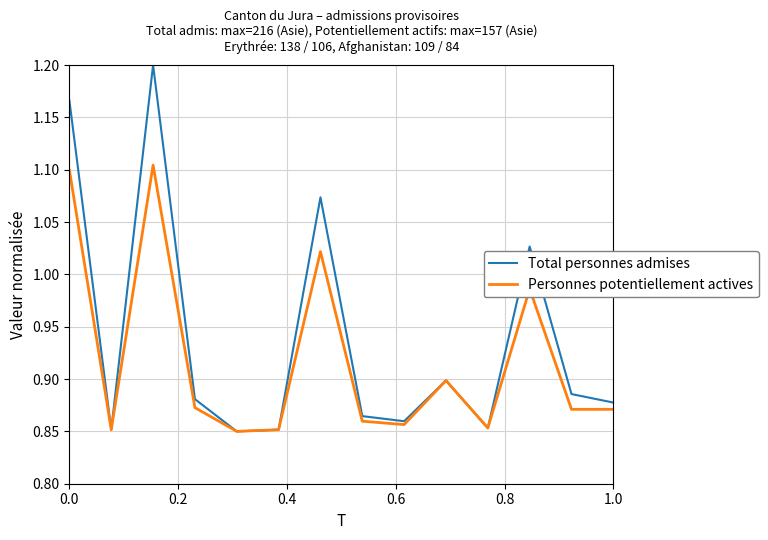

List the series in order of their peak value, lowest first.

Personnes potentiellement actives, Total personnes admises